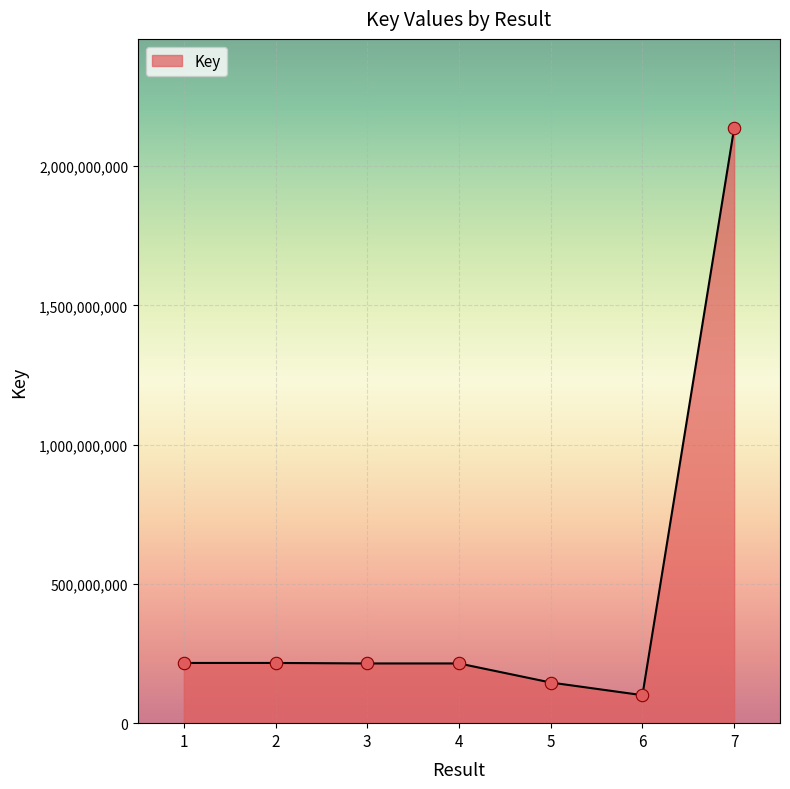

Between 6 and 2, which is larger?

2